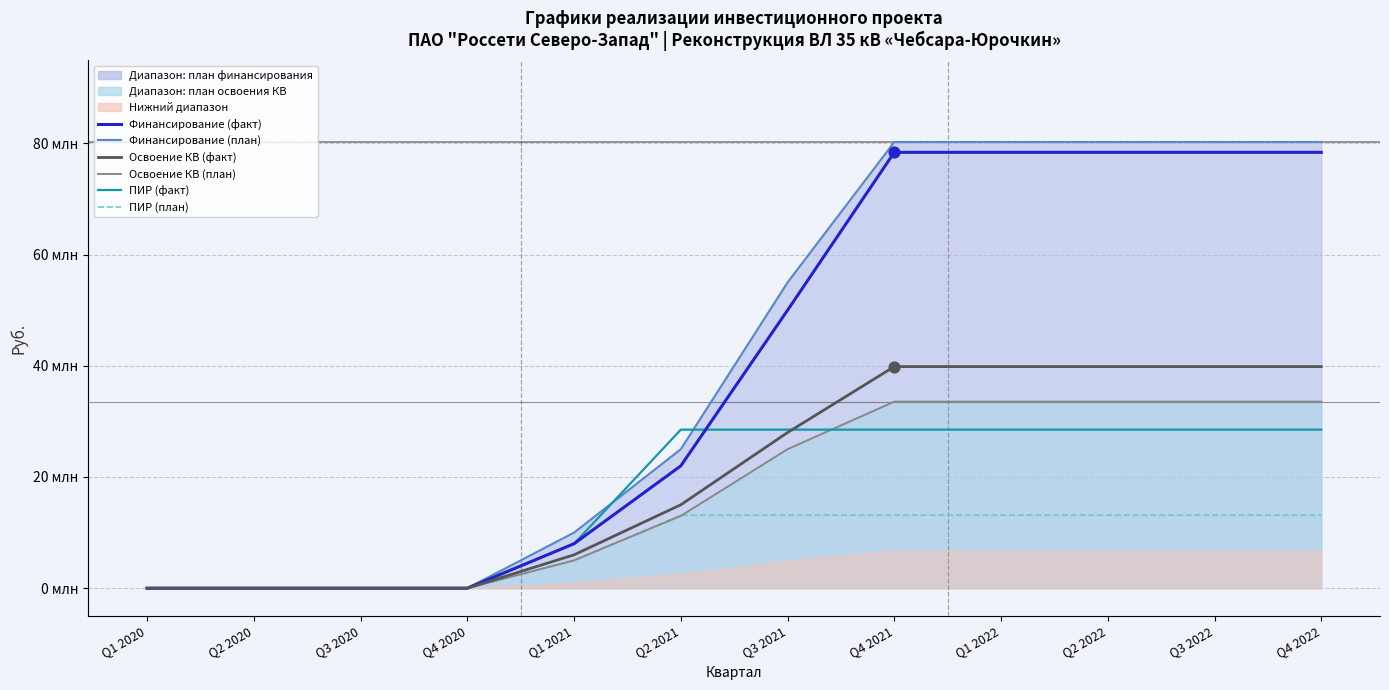

Is the value of ПИР (план) at Q4 2022 greater than the value of Финансирование (план) at Q2 2020?

Yes